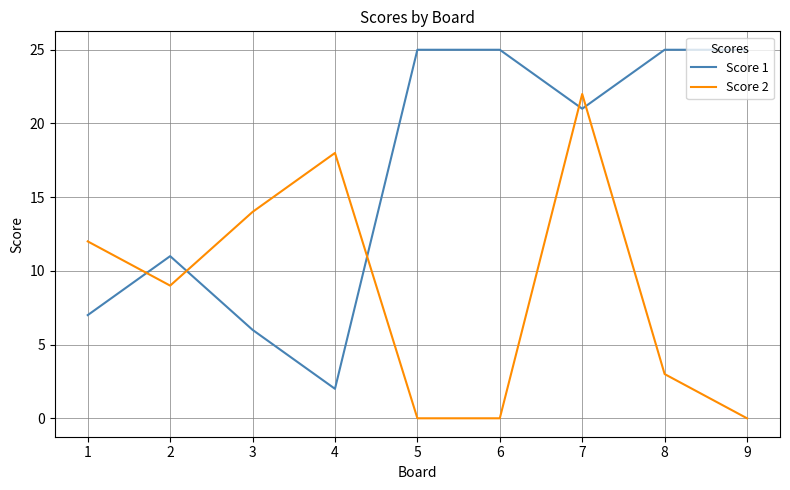

The Score 1 series shows 6 at 3. True or false?

True